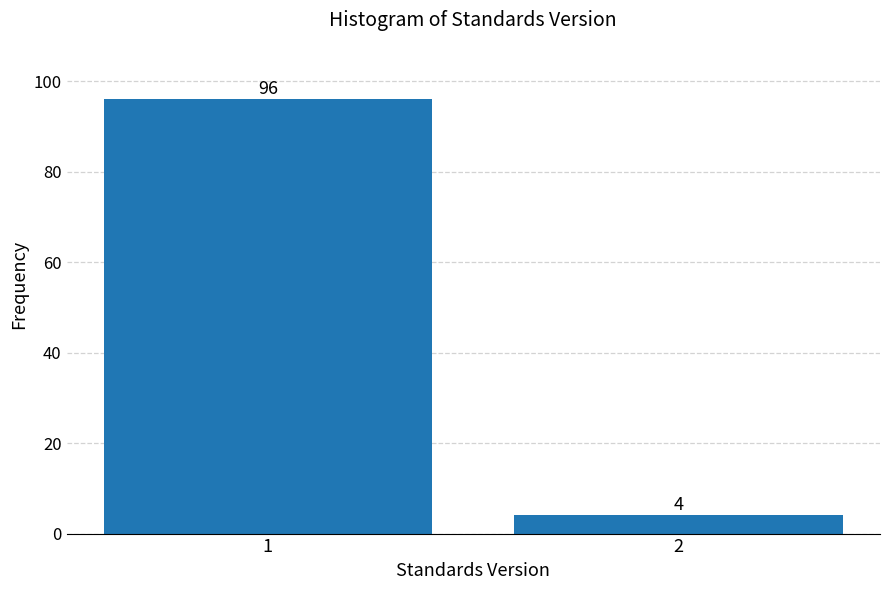

Reading right to left, extract all data points from this chart.

4	96